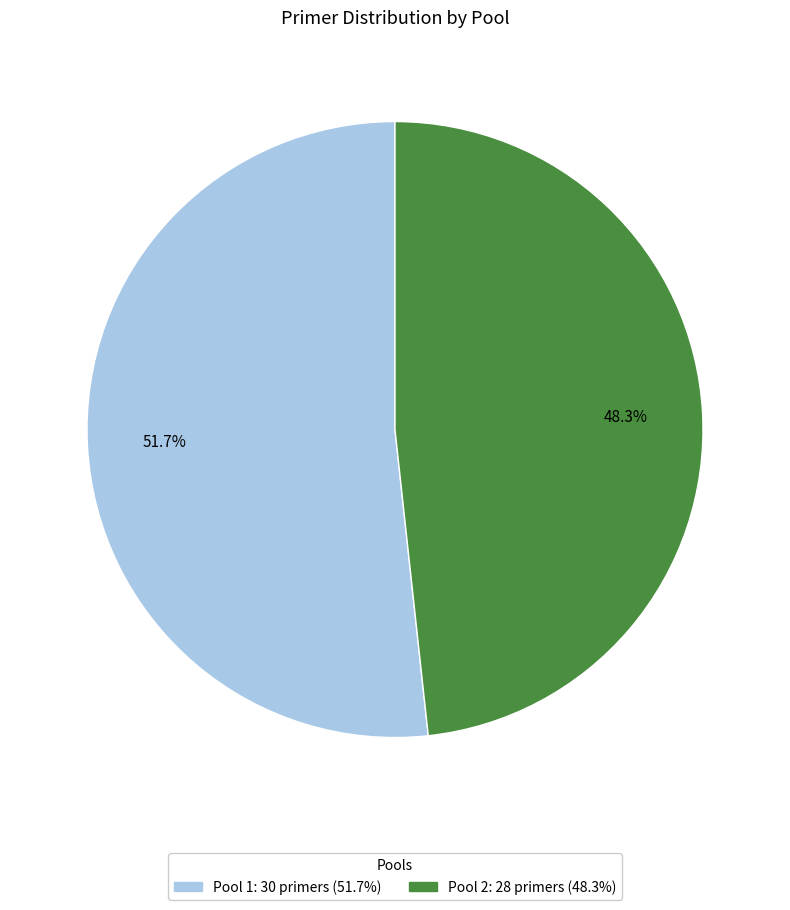

Rank the categories by value from lowest to highest.

Pool 2, Pool 1